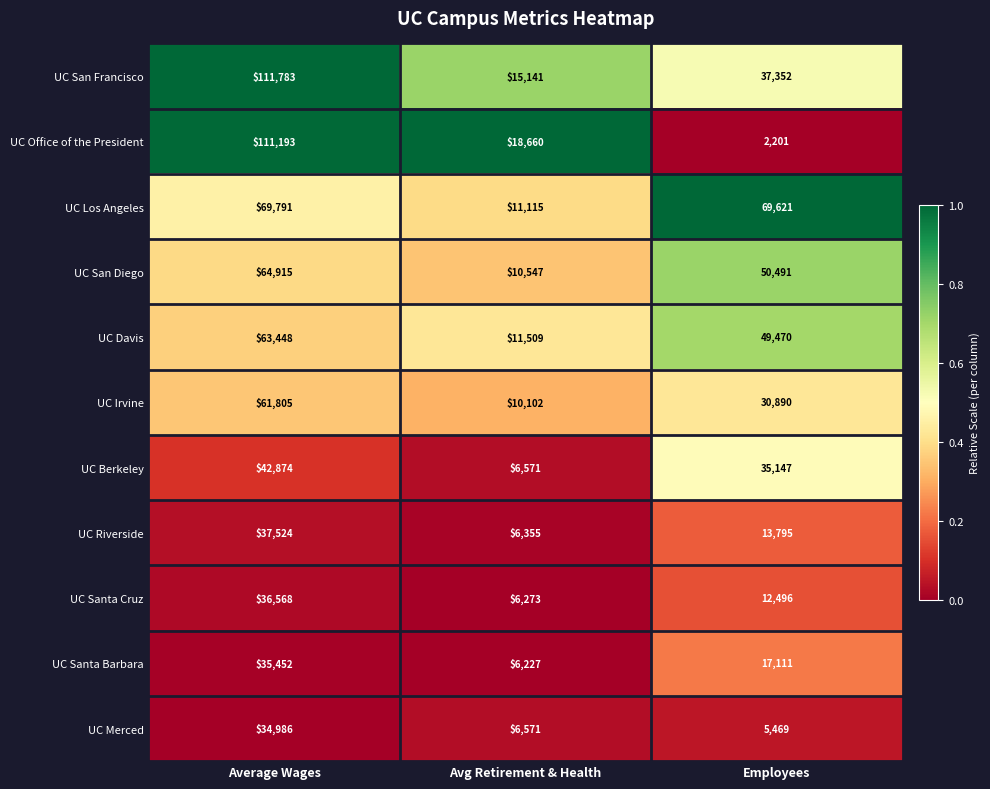

At which category is the sum across all series the highest?

Average Wages